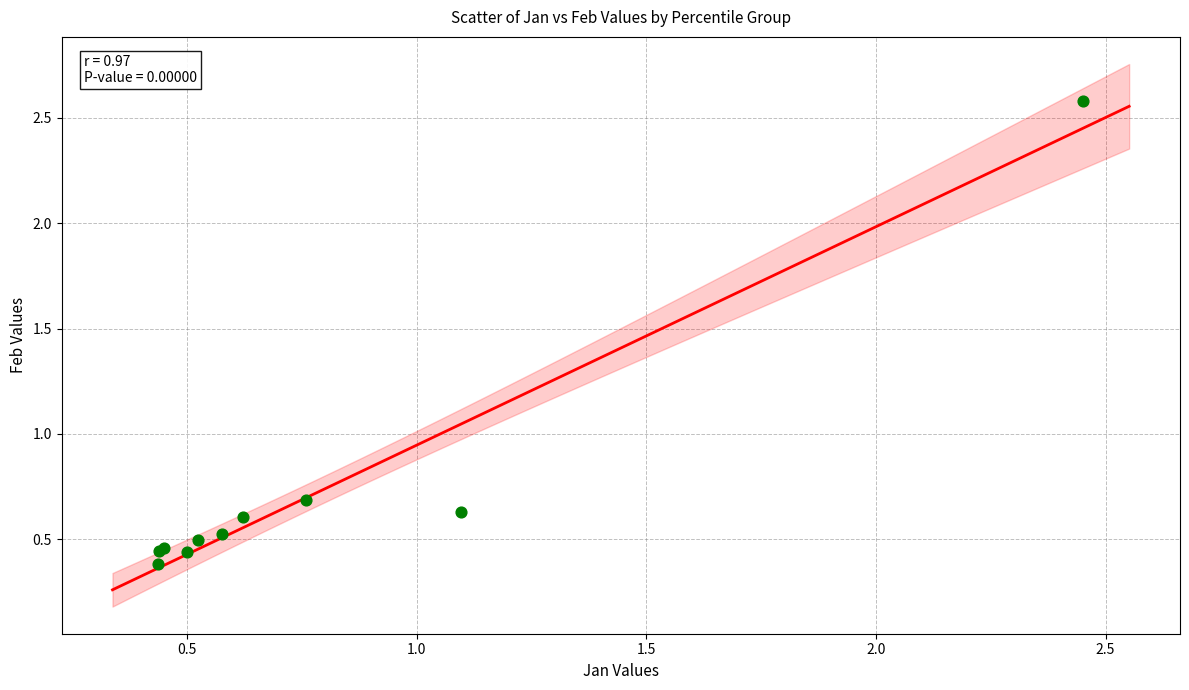

What Y value in the scatter plot is closest to 1?

0.7